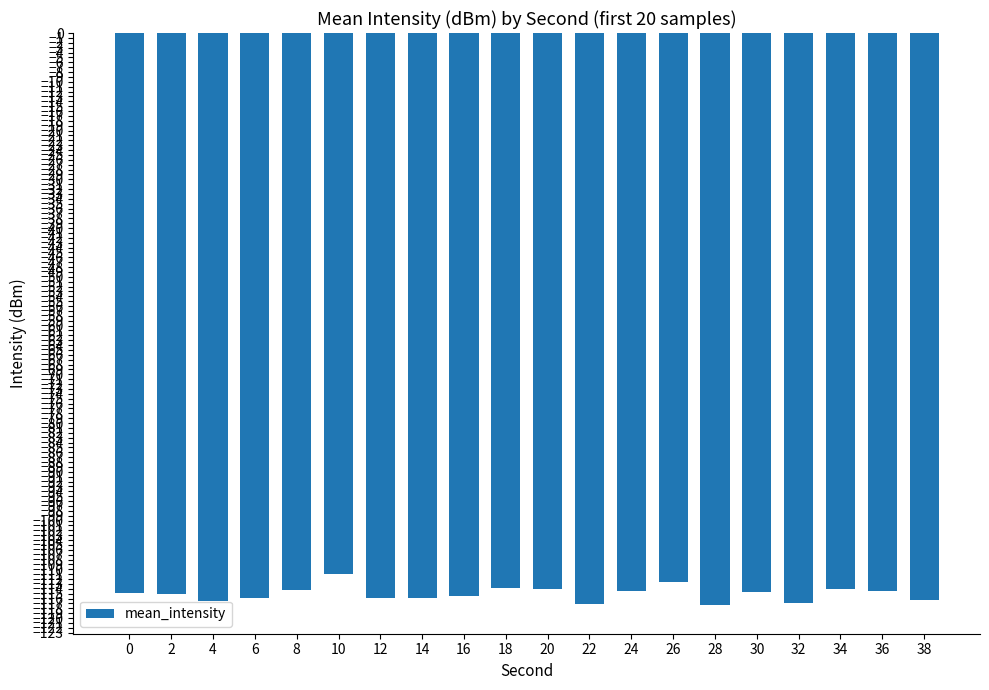

What is the maximum value shown in the chart?

-111.0